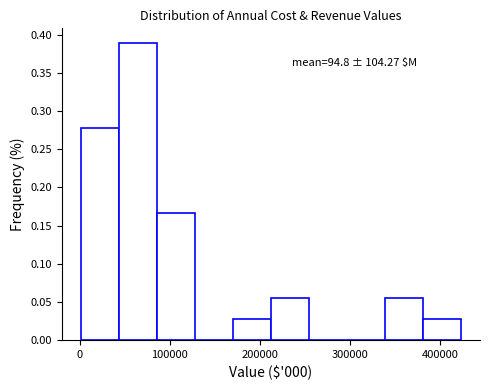

Which range on the x-axis has the tallest bar?

40000 to 90000